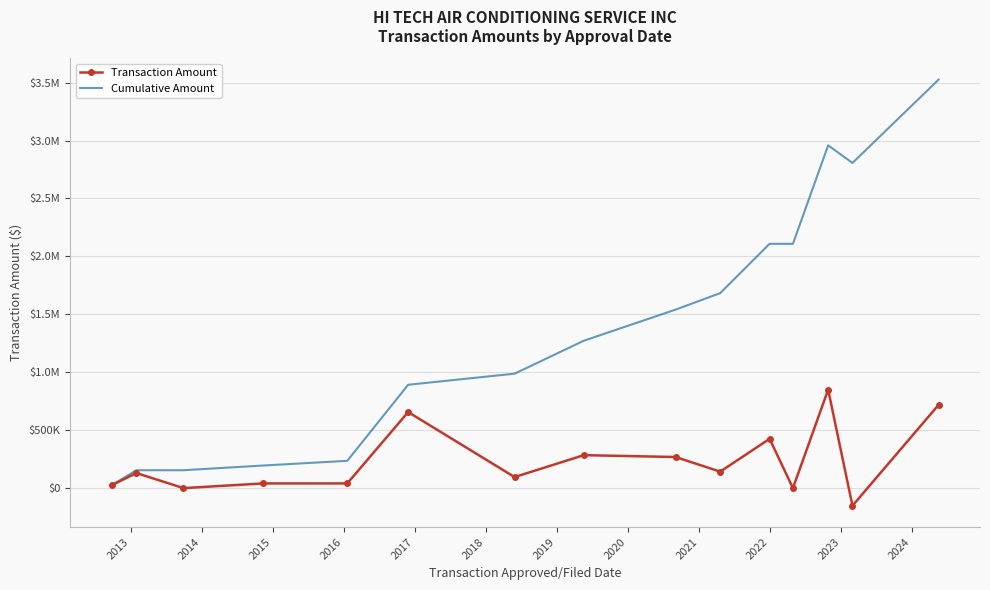

What are all the series names shown in the legend?

Transaction Amount, Cumulative Amount